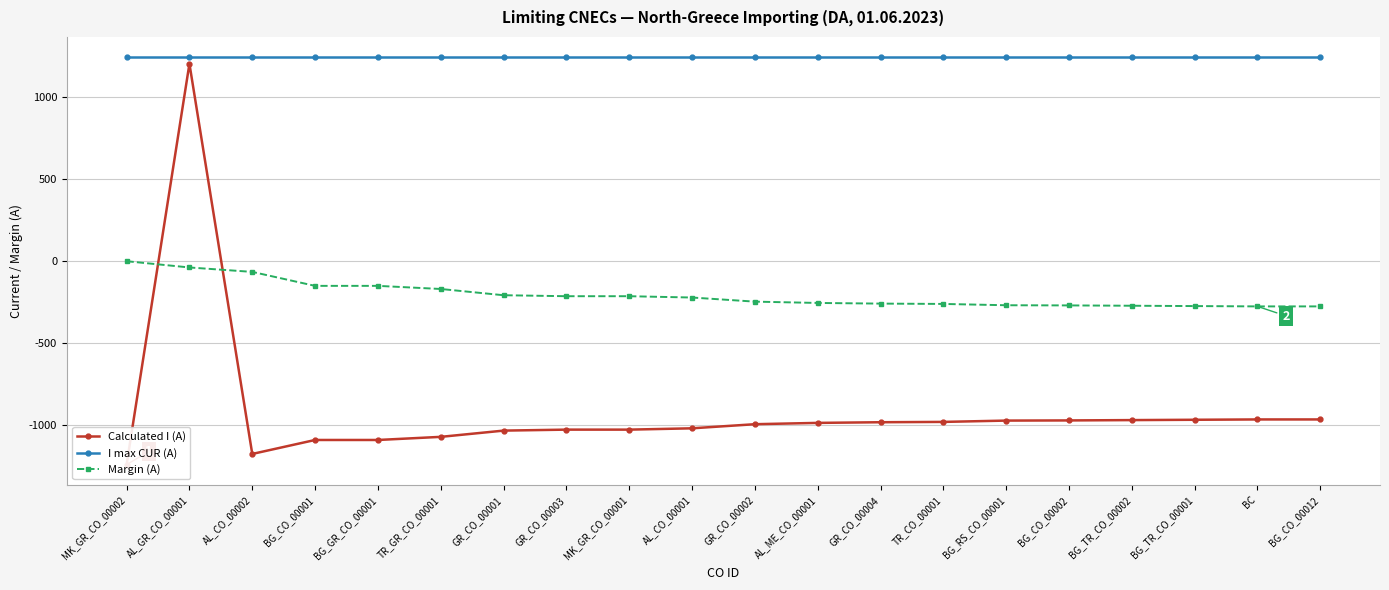

What is the smallest value displayed?

-1239